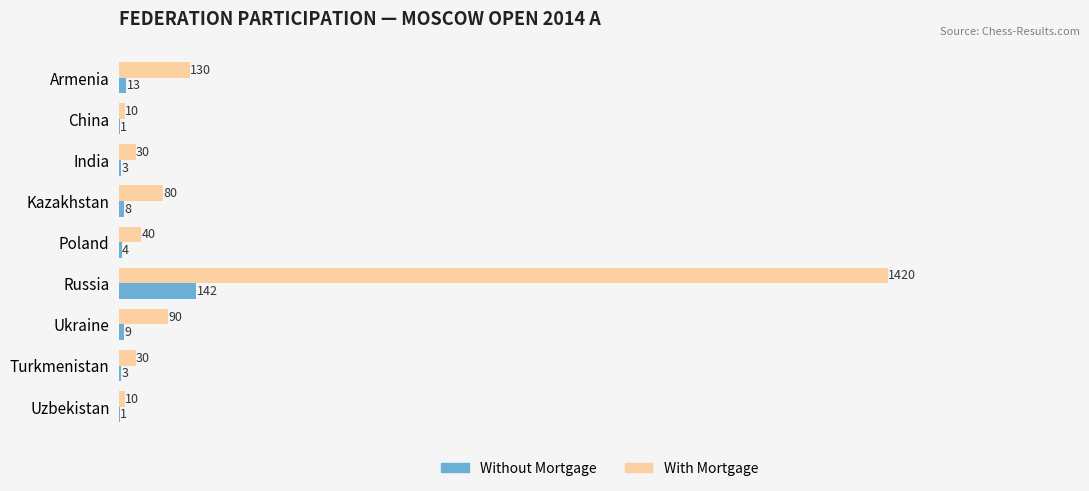

What is the maximum value shown in the chart?

1420